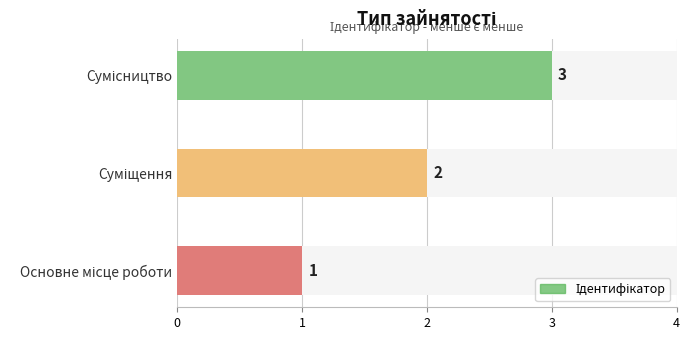

The value at Сумісництво is 3. True or false?

True